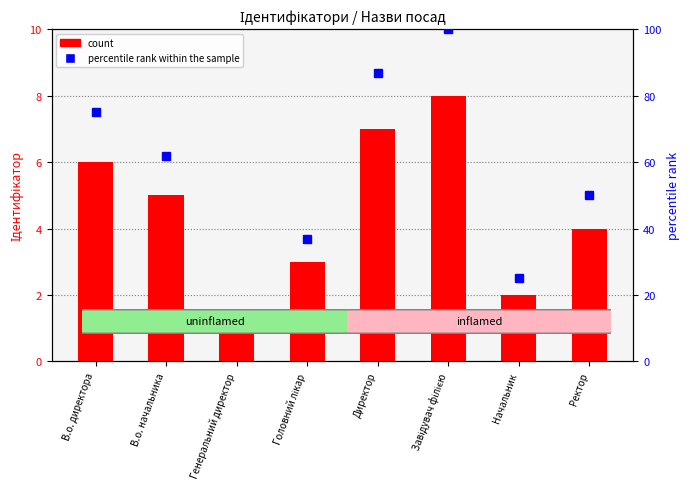

What is the difference between the maximum and minimum values in the count series?

7